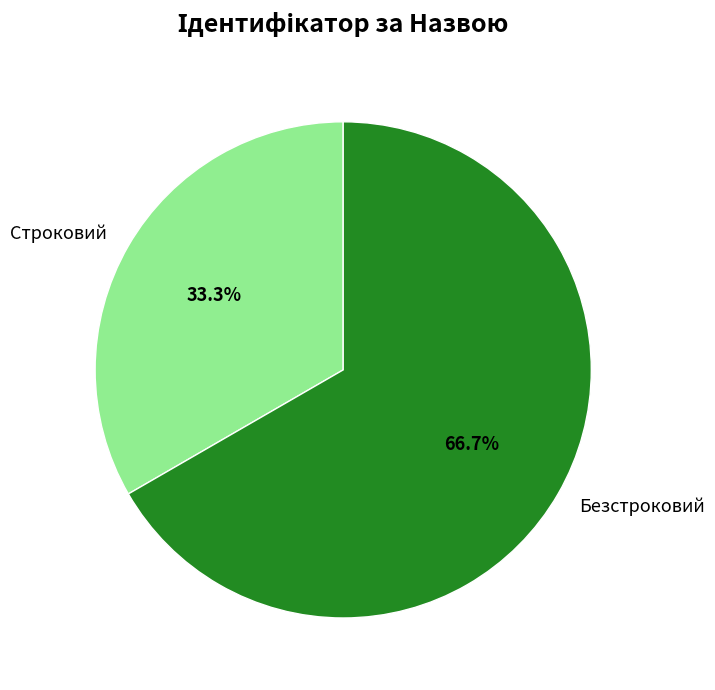

What is the majority slice?

Безстроковий